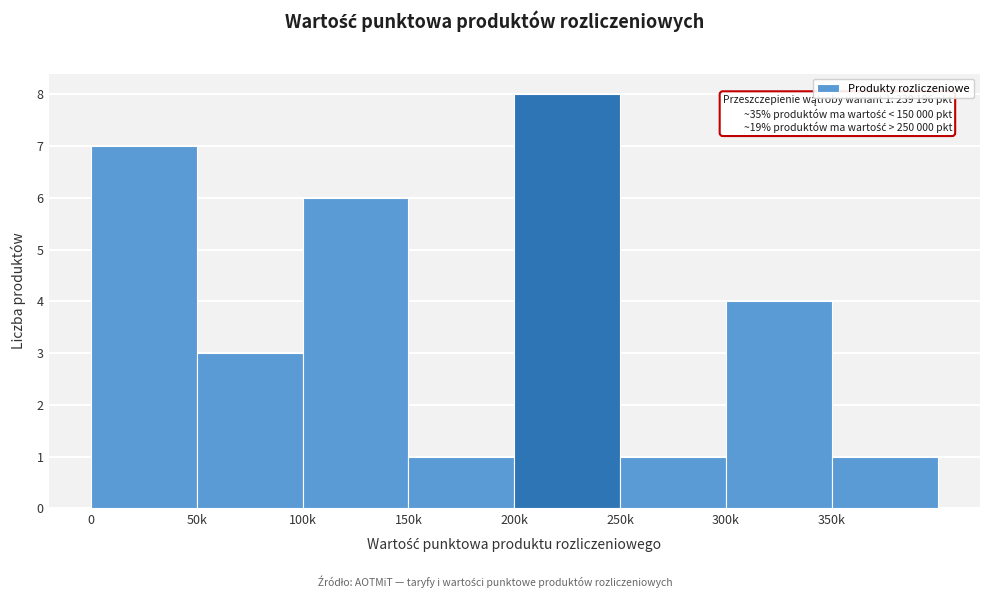

Reading left to right, list all the values displayed in this chart.

7	3	6	1	8	1	4	1